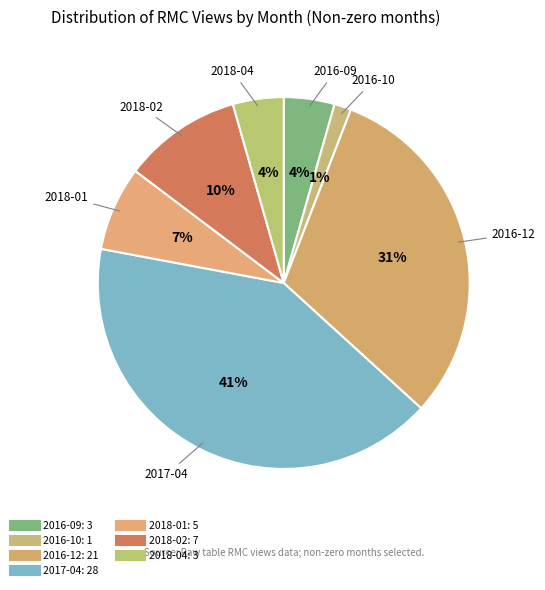

Which category has the biggest portion of the pie?

2017-04